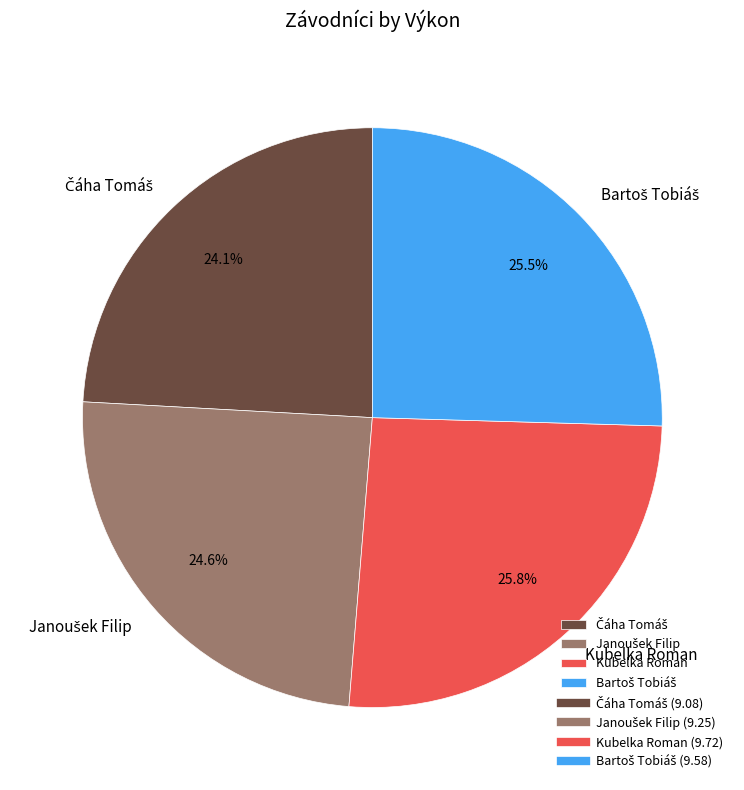

To the nearest percent, what is the difference between the largest and smallest slice percentages?

2%